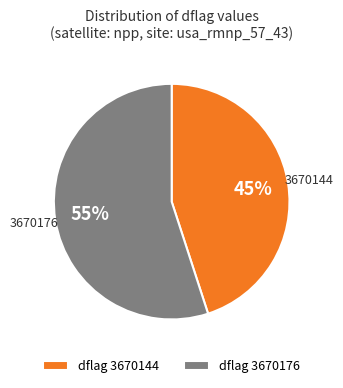

True or false: dflag 3670176 accounts for 55% of the total.

True